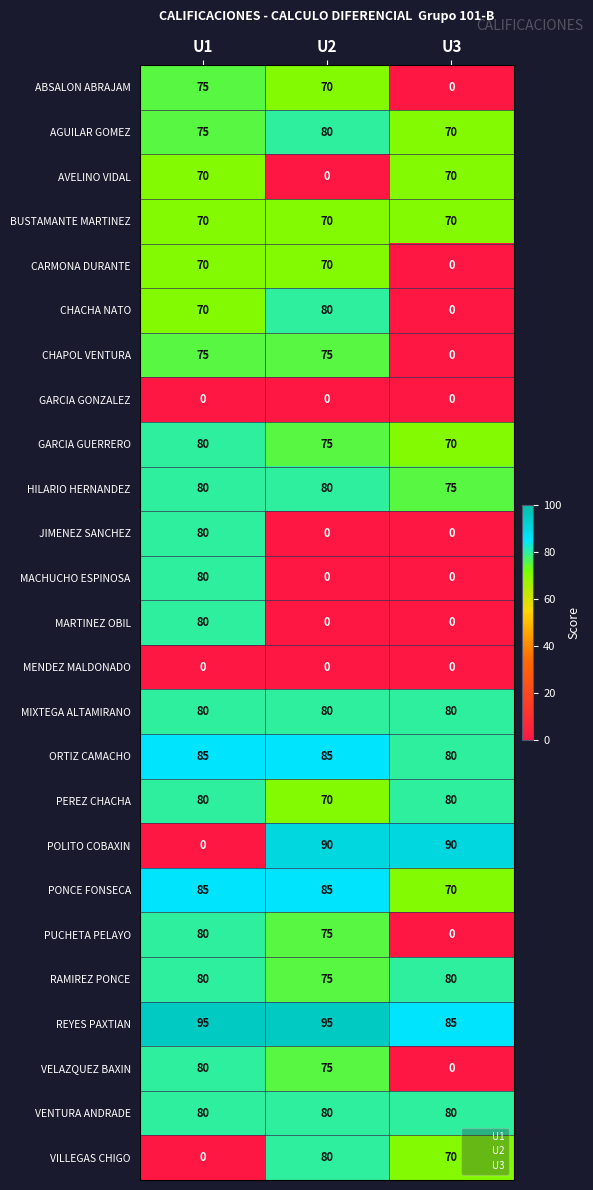

Which series has the largest total across all categories?

REYES PAXTIAN